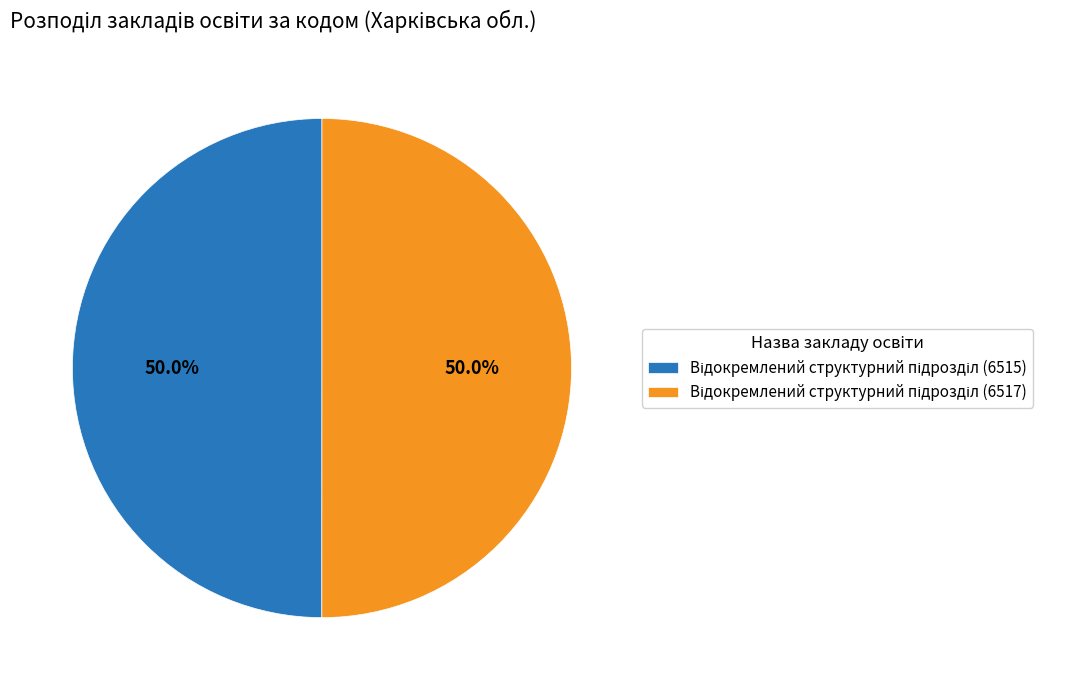

To the nearest percent, what is the combined percentage of Відокремлений структурний підрозділ (6515) and Відокремлений структурний підрозділ (6517)?

100%